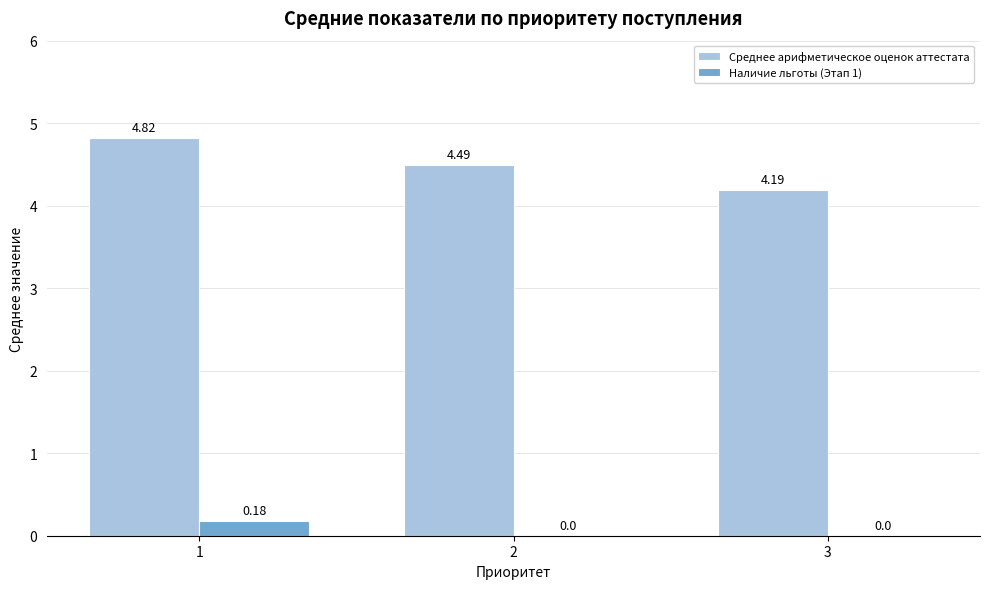

Which series has the widest spread of values?

Среднее арифметическое оценок аттестата